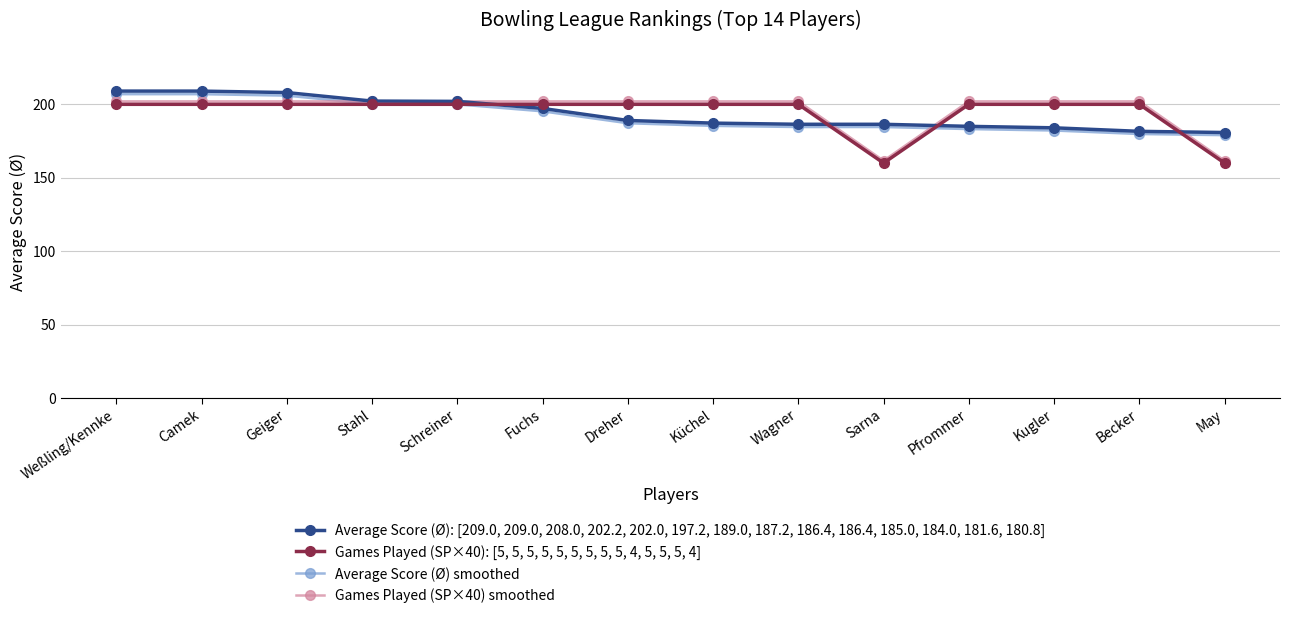

Which series has the widest spread of values?

Games Played (SP×40) smoothed